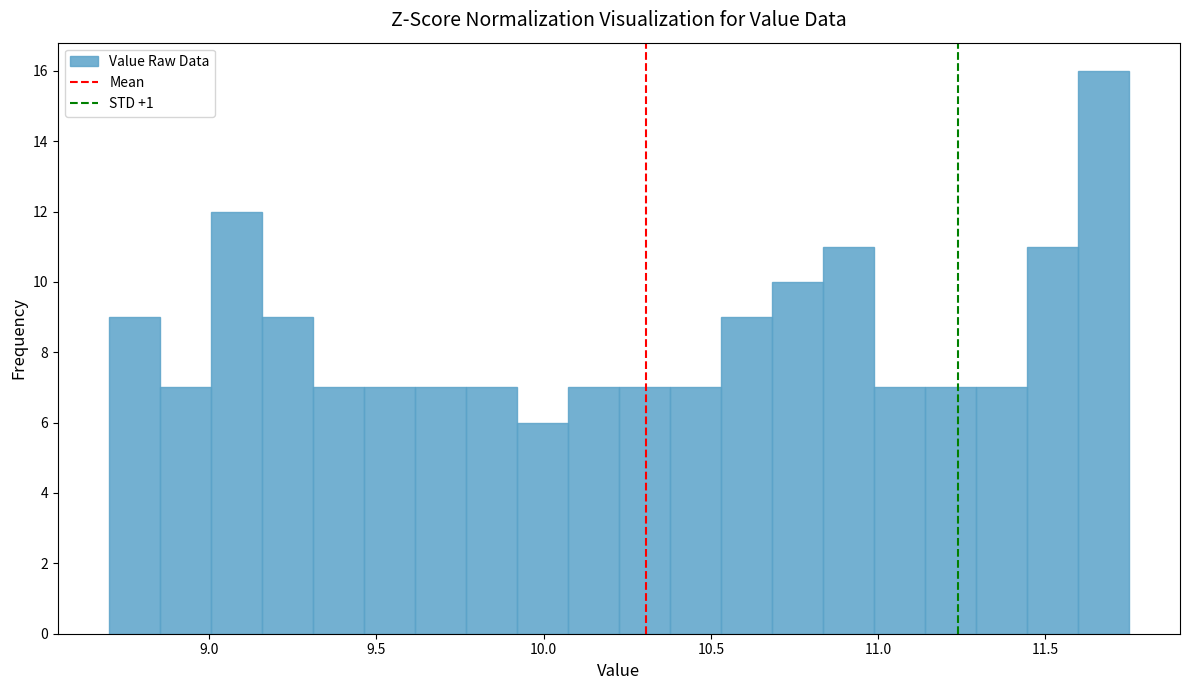

Read against the x-axis, roughly where is the centre of the tallest bar?

11.65